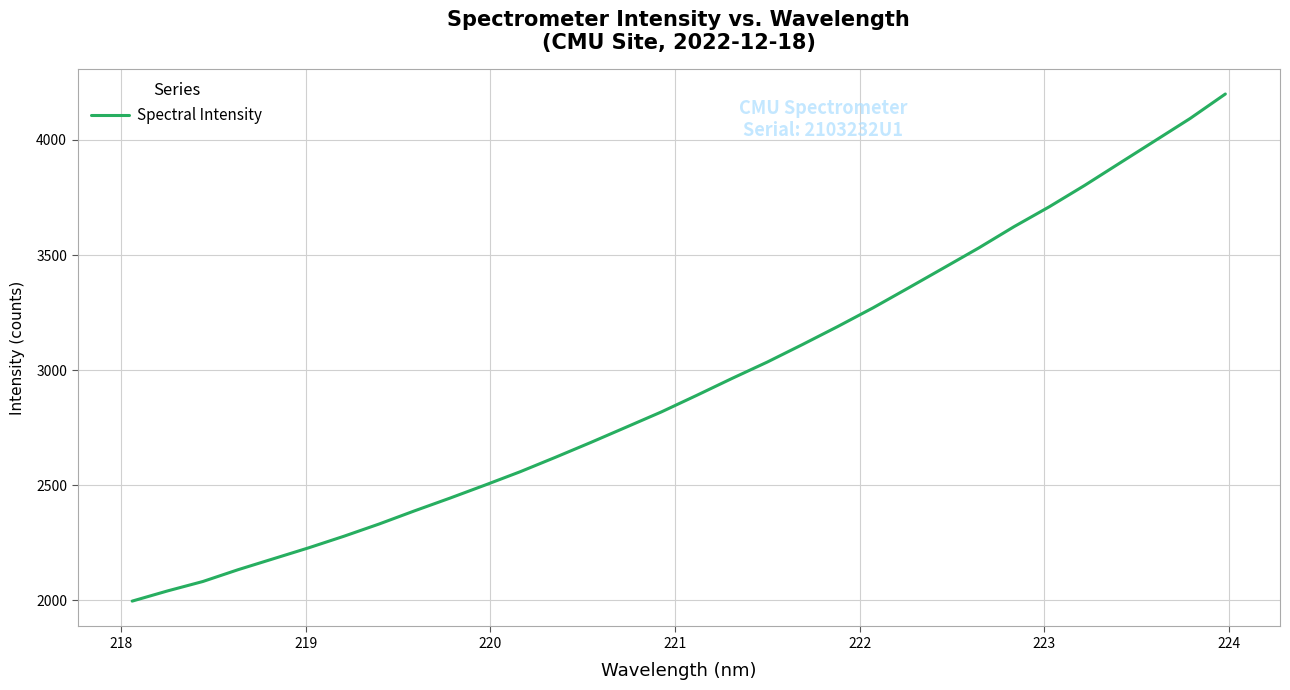

What is the smallest value displayed?

1996.4